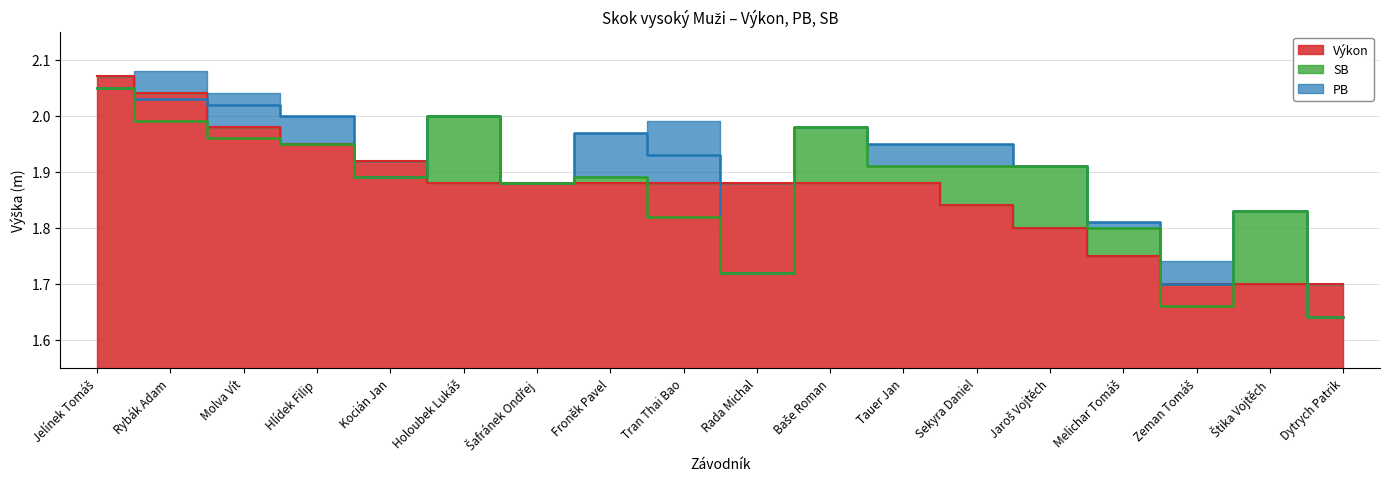

The SB series shows 2.8 at Kocián Jan. True or false?

False